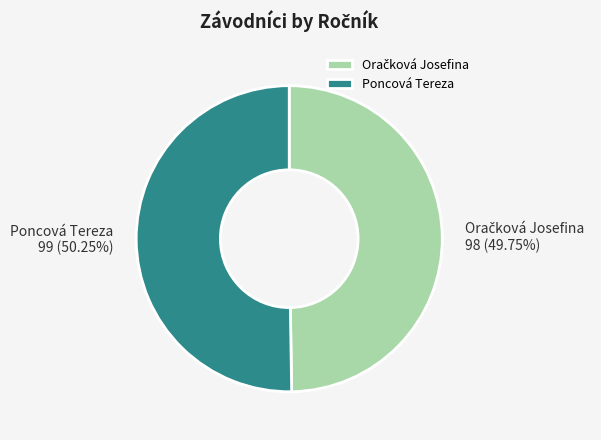

How many segments does this pie chart have?

2